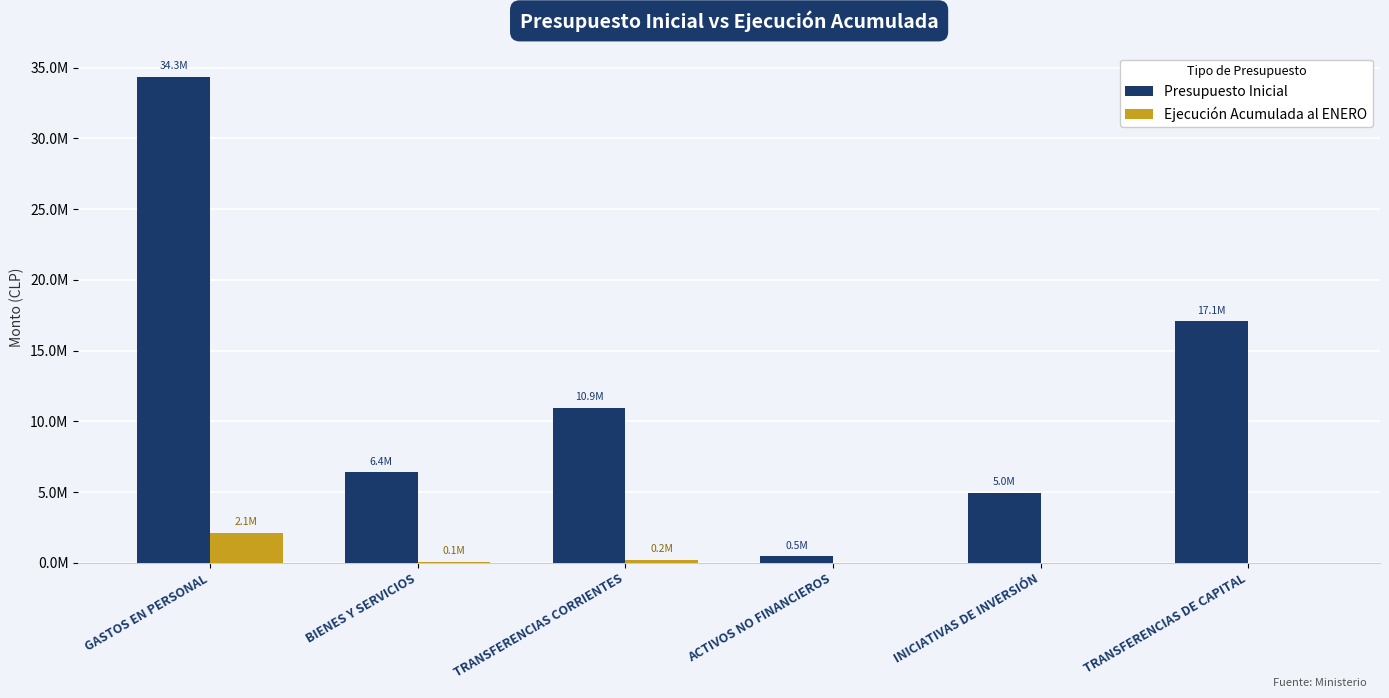

What is the greatest value displayed?

34340913